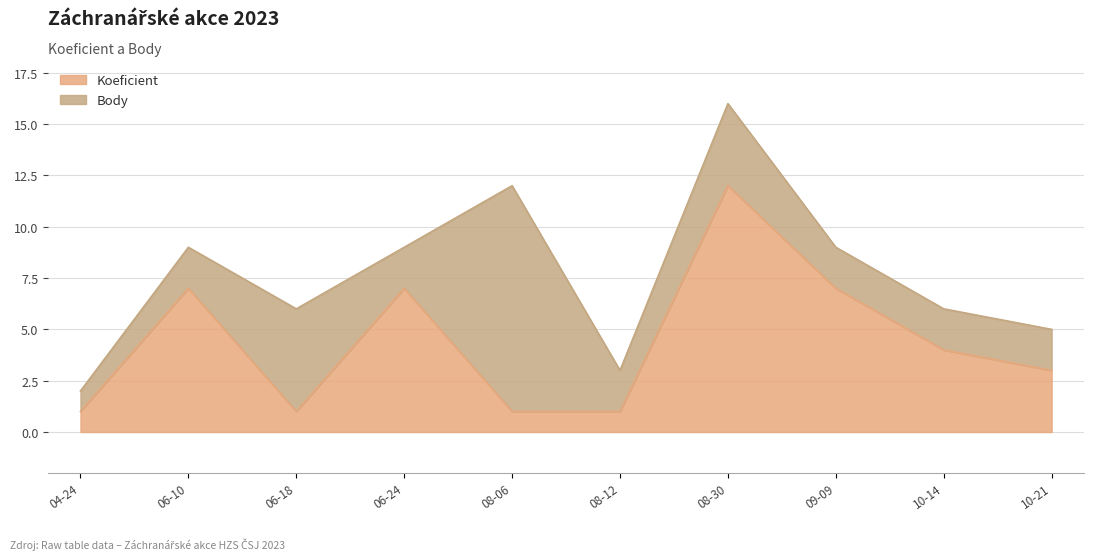

What is the smallest value displayed?

1